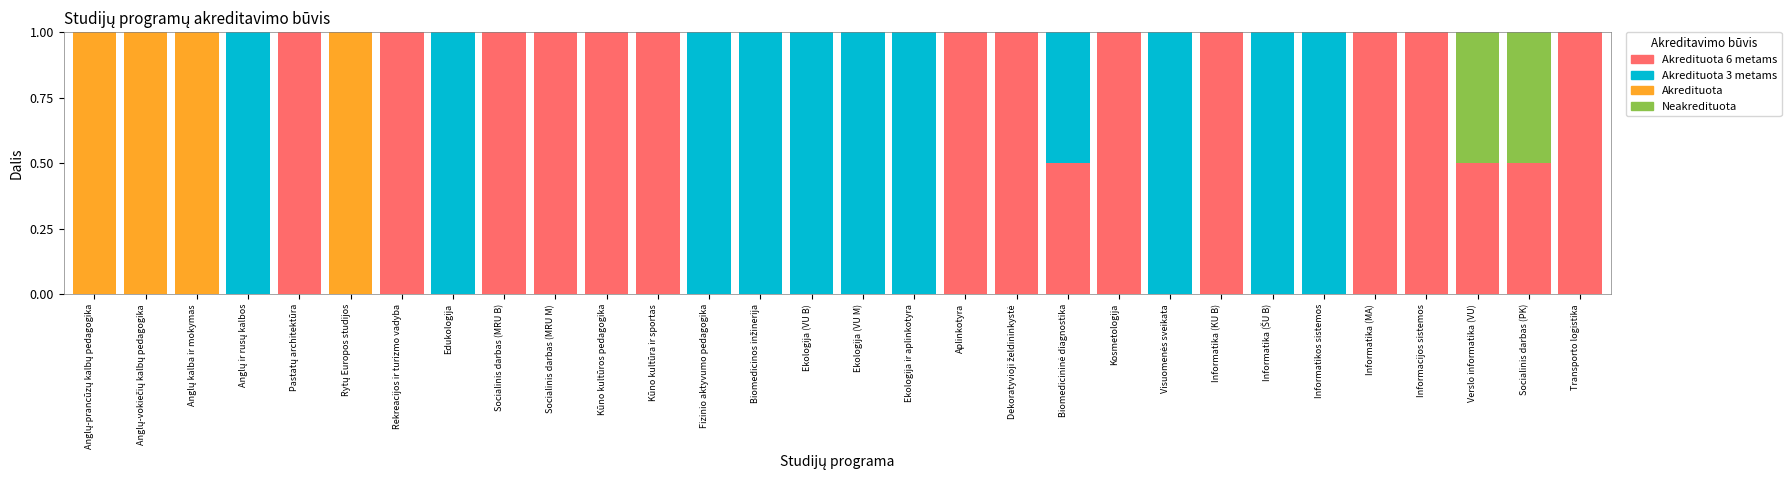

What is the total value across all series at Informatika (KU B)?

1.0